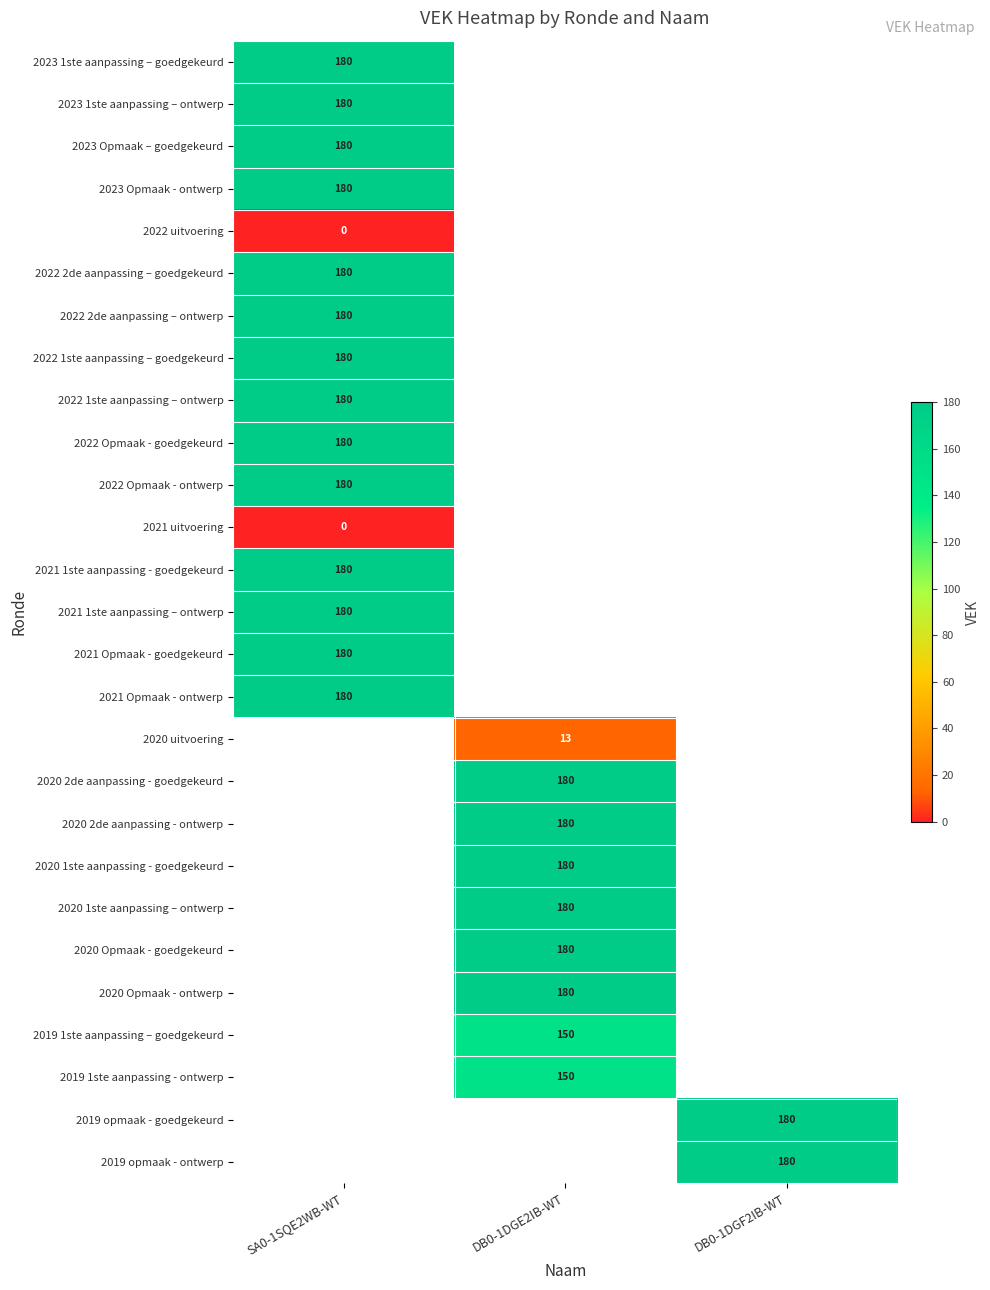

At how many categories does at least one series exceed 92?

3